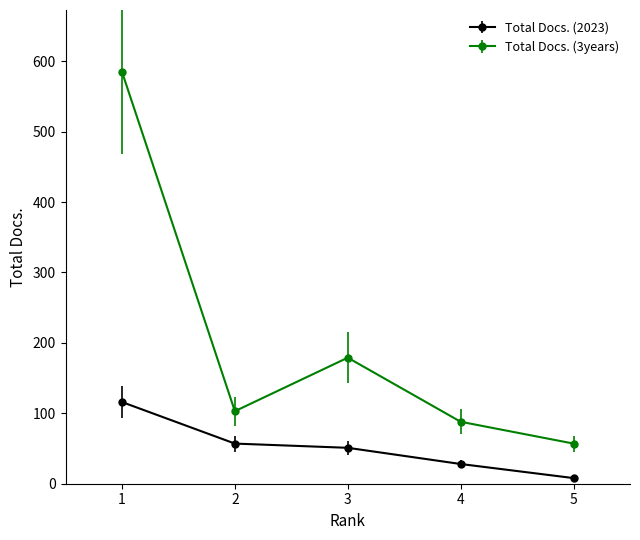

List the labels in order of Total Docs. (2023) value, smallest first.

5, 4, 3, 2, 1